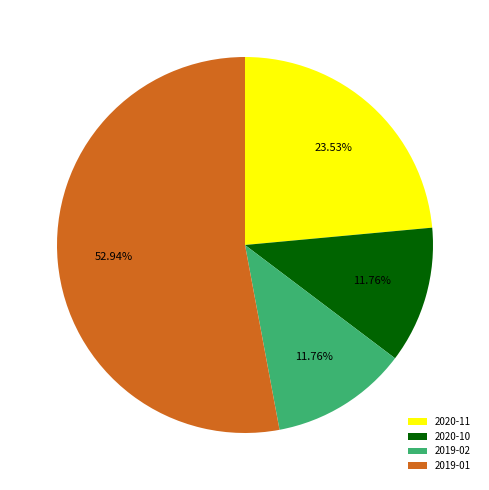

Approximately how many times larger is the value at 2020-11 compared to 2019-02?

2.0